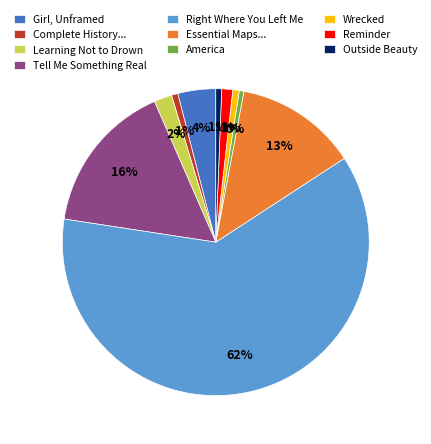

Is there a majority slice in this chart?

Yes